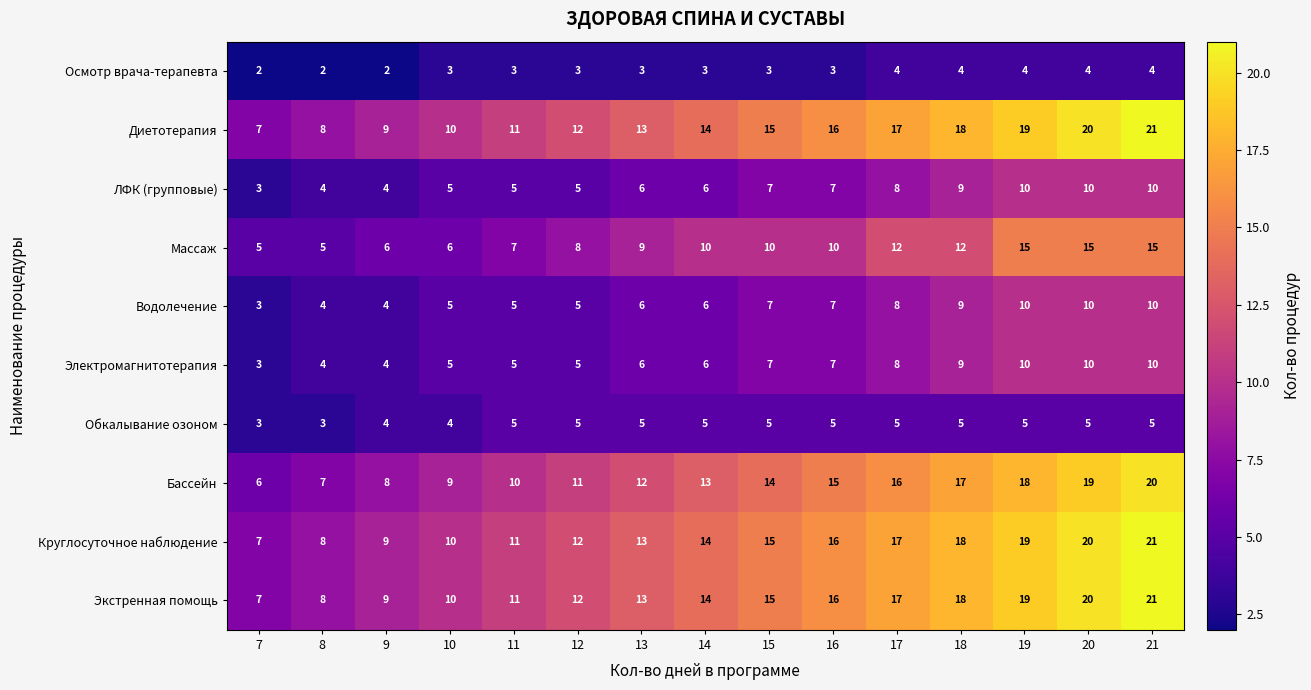

How many Обкалывание озоном values are between 4 and 5?

13